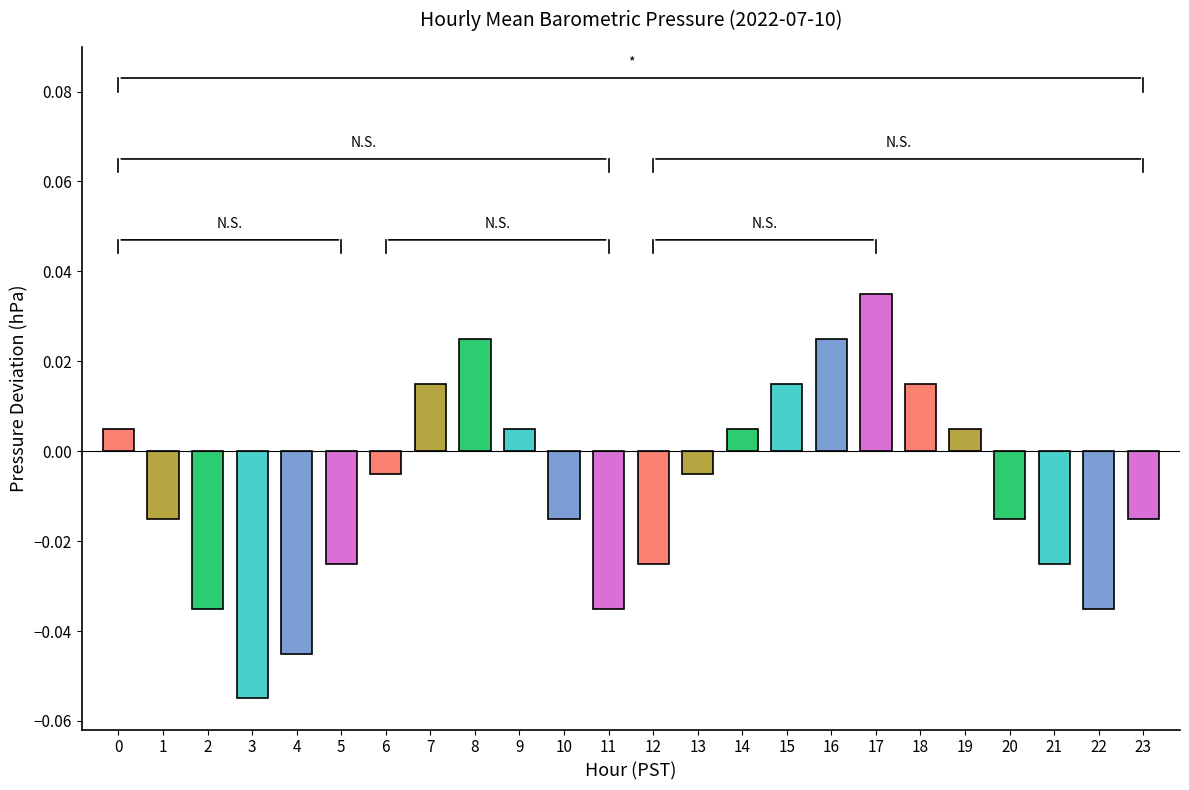

Which label corresponds to the largest value in the chart?

17